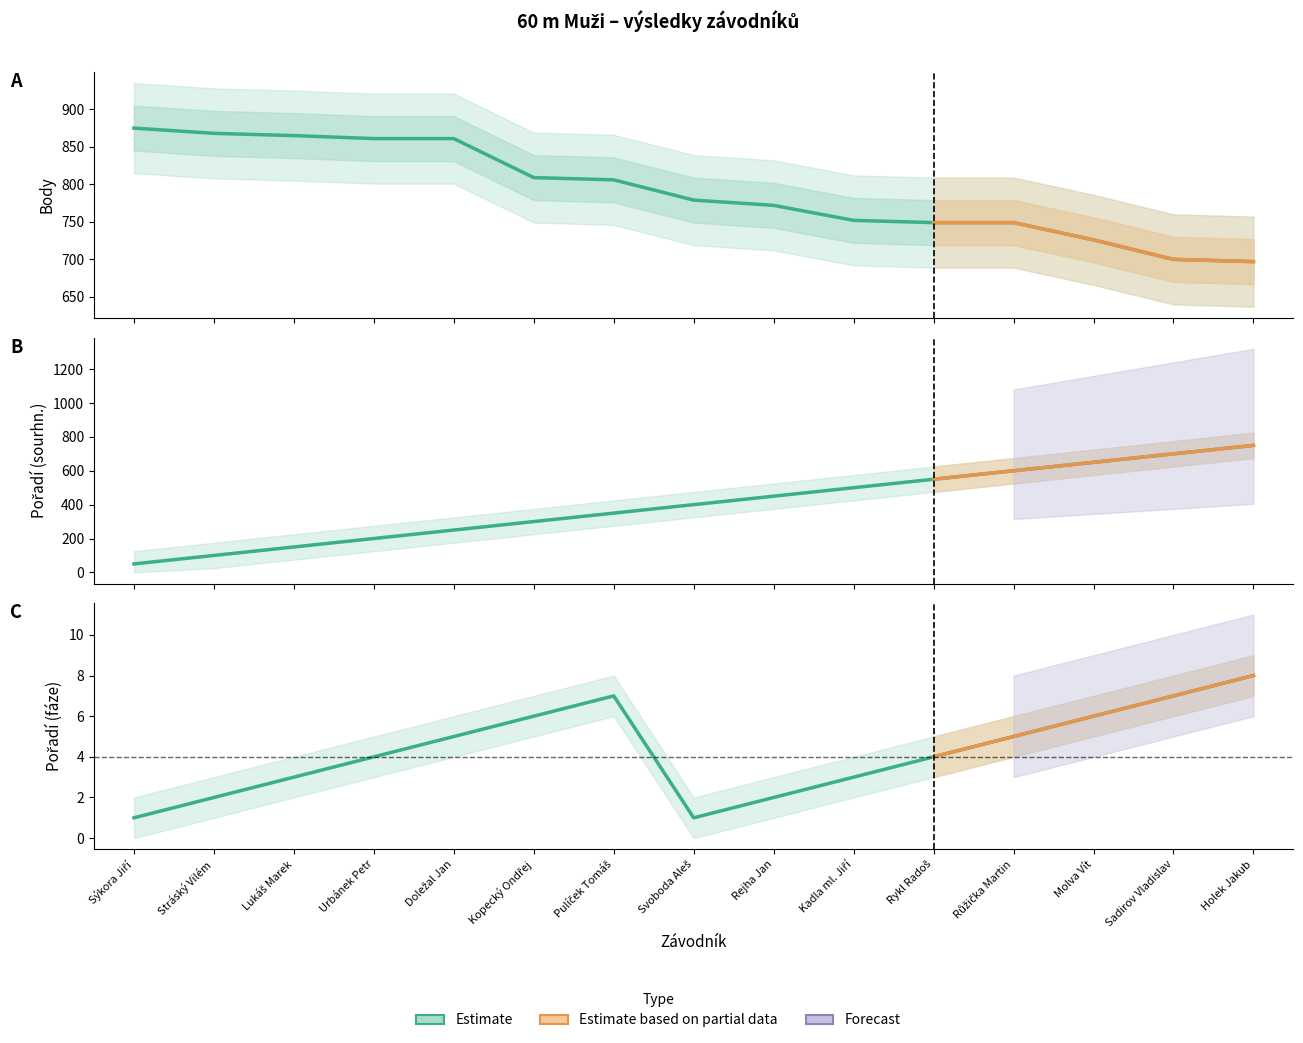

Which label corresponds to the largest value in the chart?

Sýkora Jiří